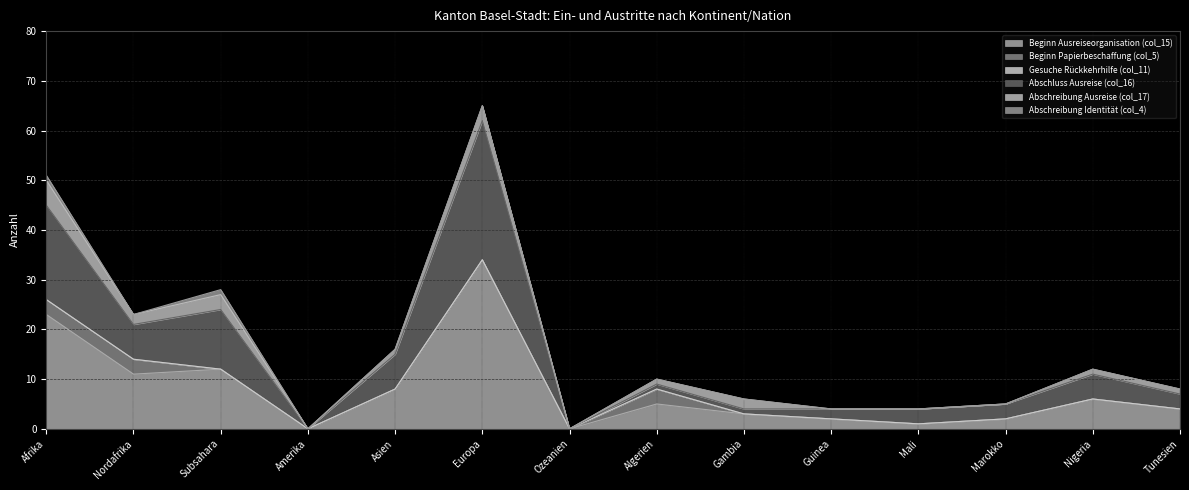

What position from the right is Nigeria?

2